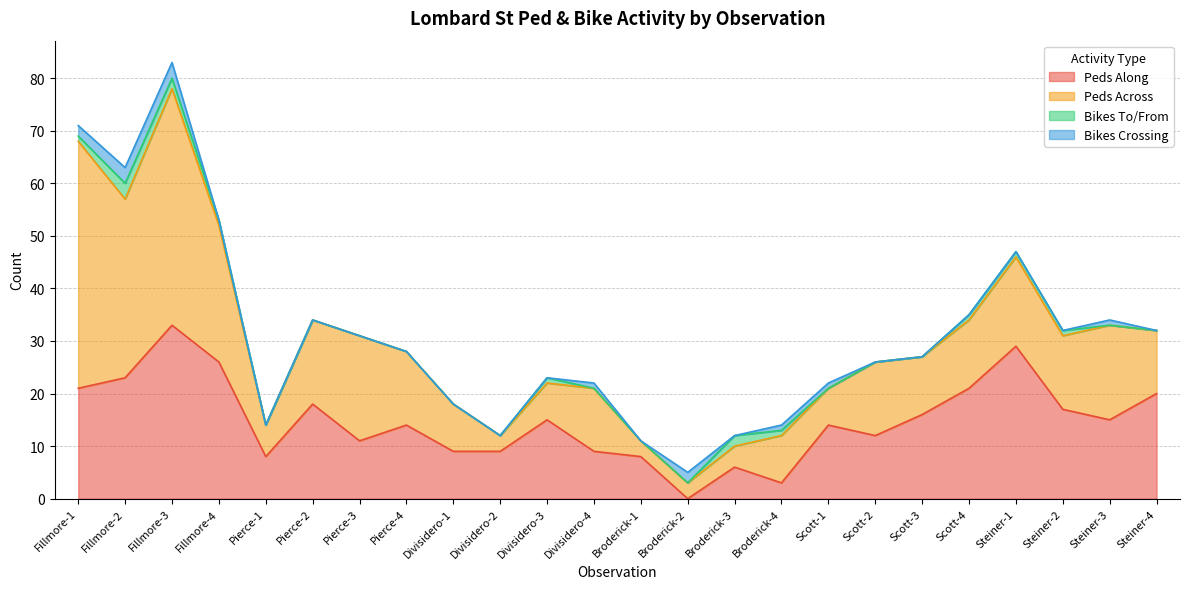

Which series changed the most between Fillmore-1 and Divisidero-1?

Peds Across